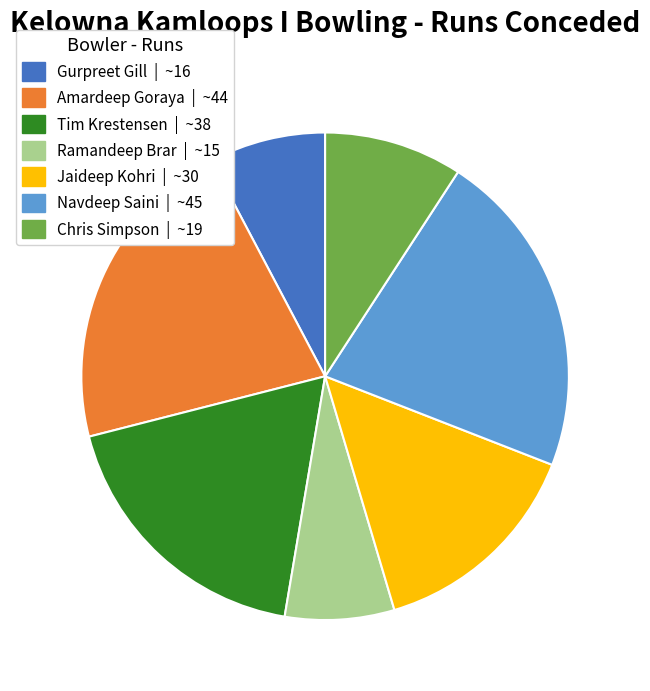

How many segments does this pie chart have?

7